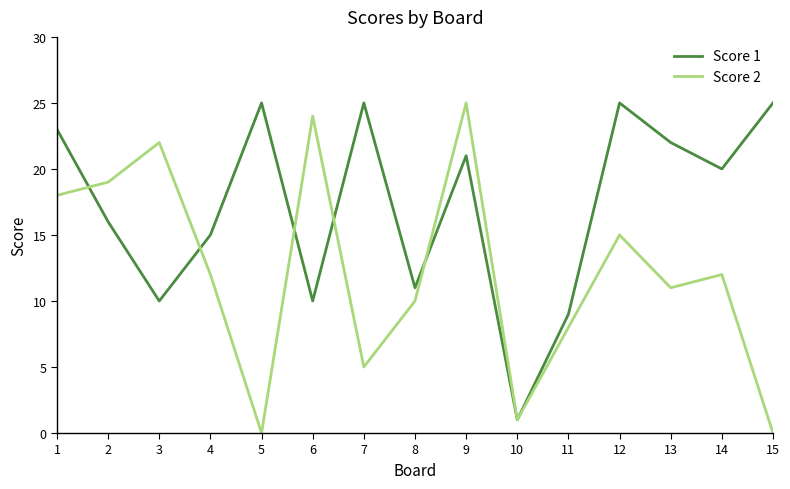

At which category is the sum across all series the highest?

9